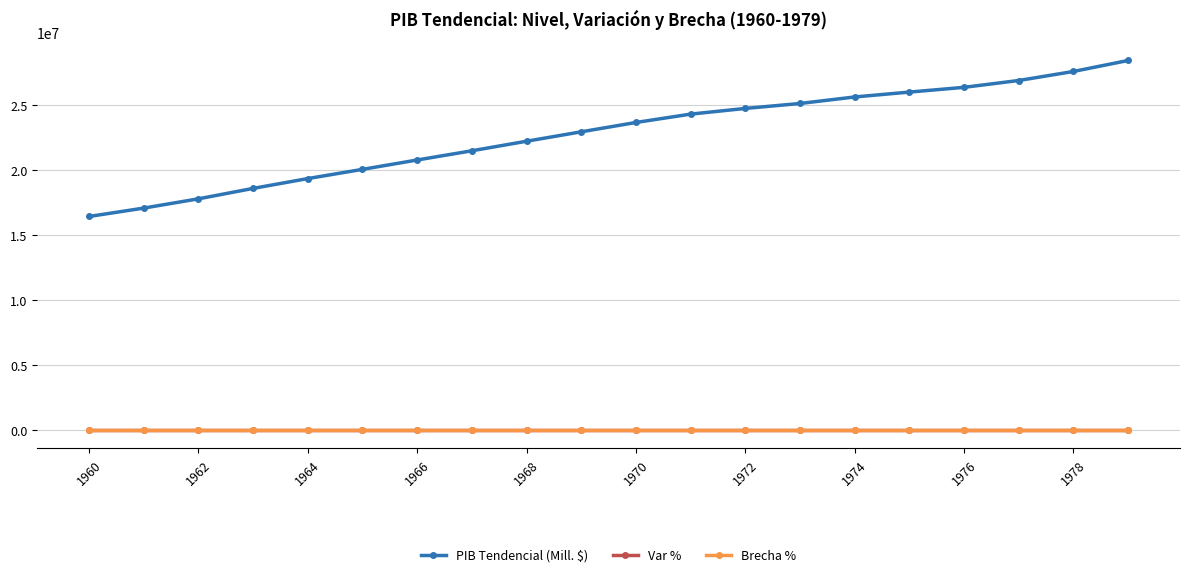

Which series has the widest spread of values?

PIB Tendencial (Mill. $)